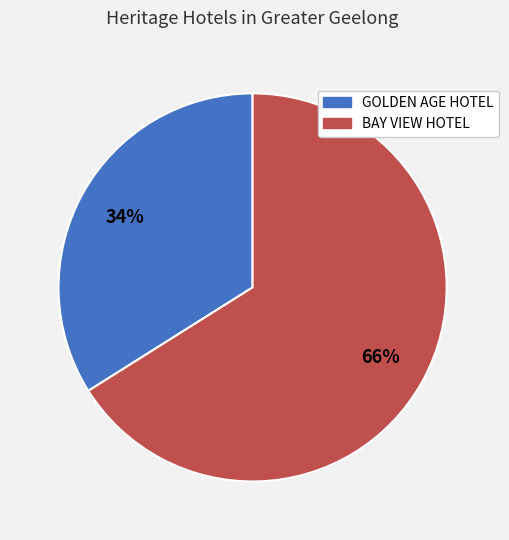

Is it true that BAY VIEW HOTEL is 56% of the pie?

False